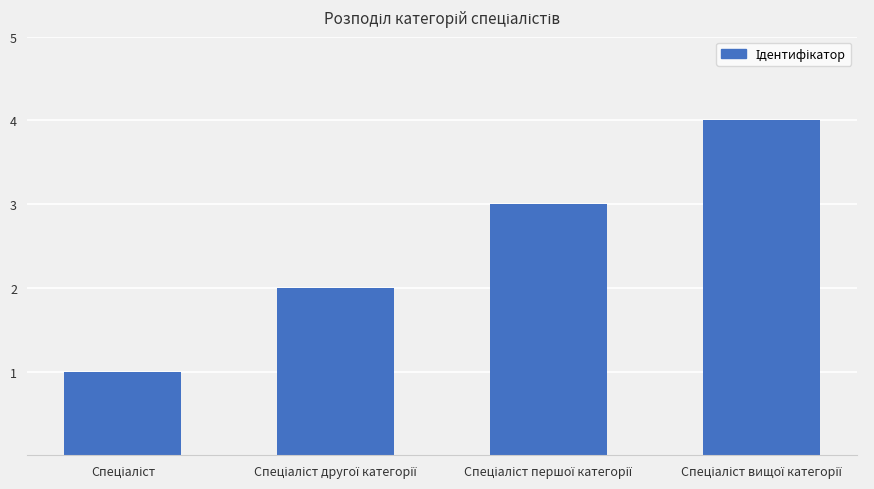

What is the difference between the maximum and minimum values?

3